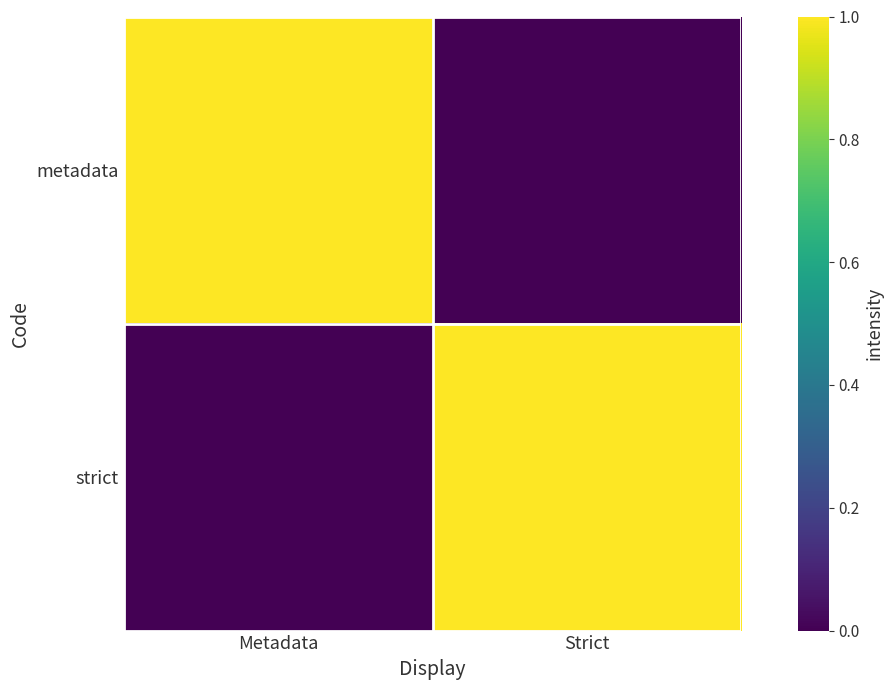

Which series has the largest total across all categories?

metadata